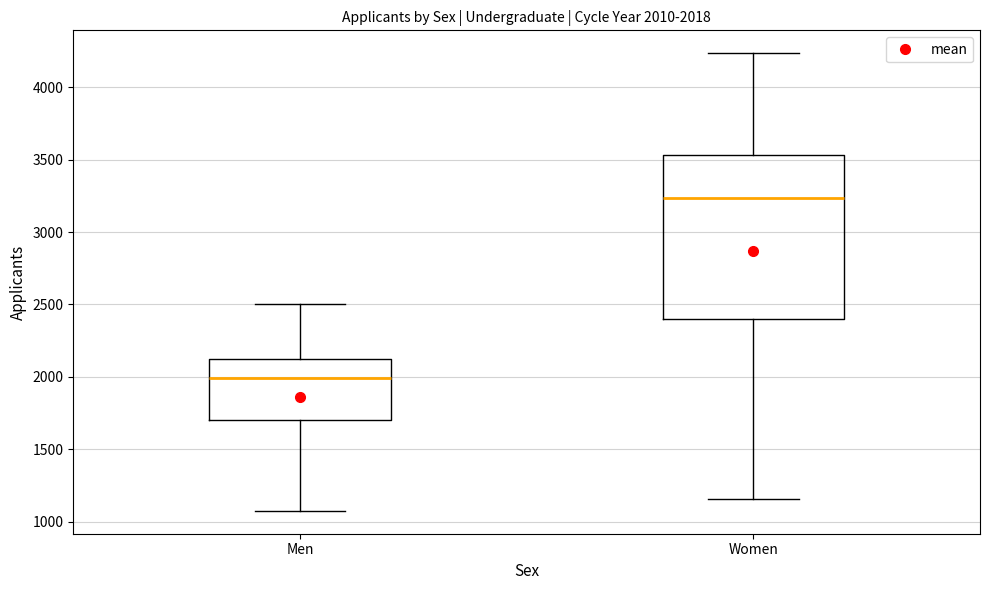

Comparing the boxes themselves (not the whiskers), which one is the tallest?

Women